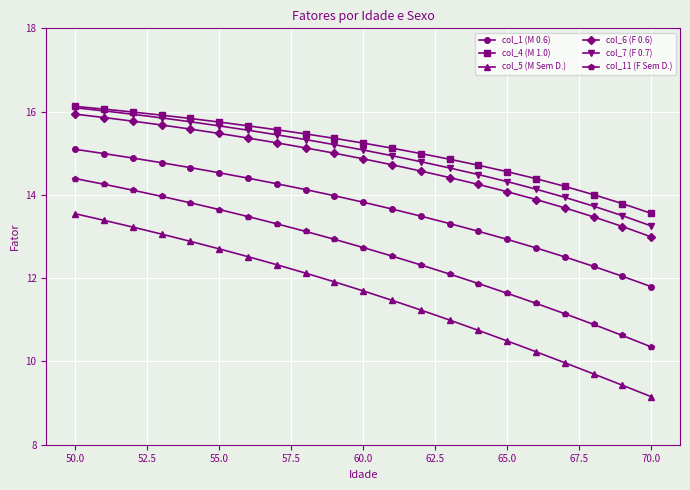

True or false: col_5 (M Sem D.) and col_1 (M 0.6) cross at least once.

False